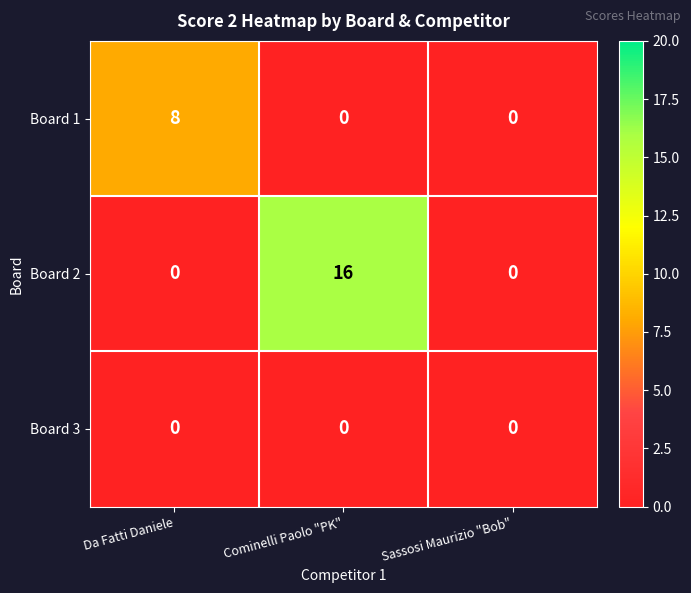

What is the total value across all series at Cominelli Paolo "PK"?

16